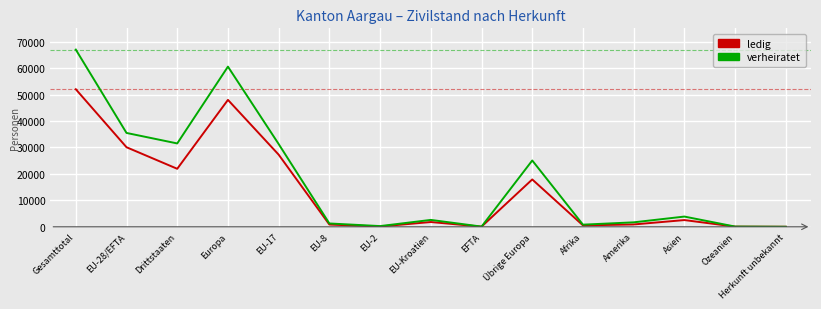

Between Gesamttotal and EU-2, which series saw the biggest shift?

verheiratet